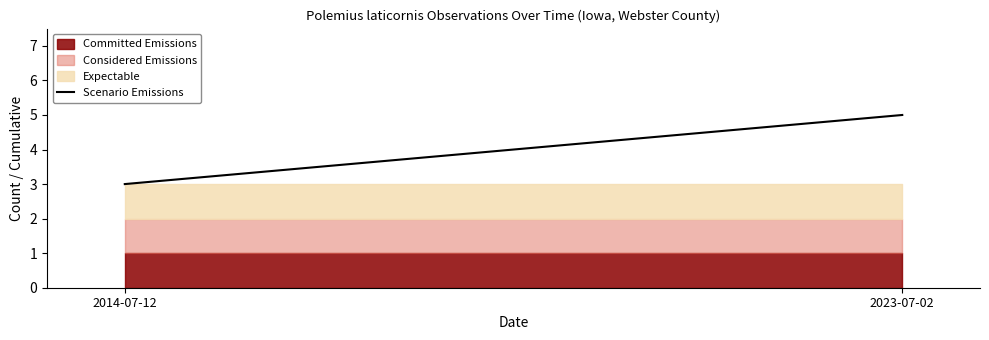

Count the values in the range 3 to 5.

2